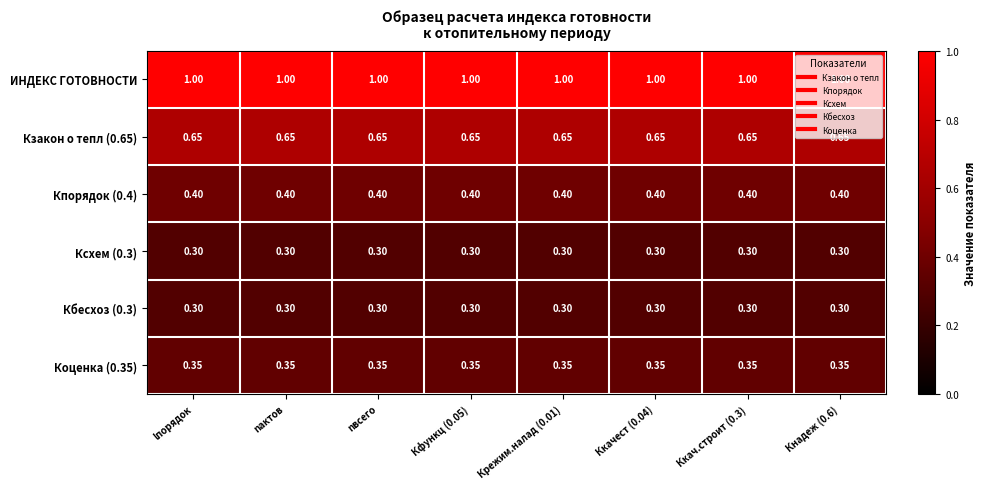

Is the value of Кбесхоз (0.3) at Крежим.налад (0.01) greater than the value of Коценка (0.35) at Ккач.строит (0.3)?

No